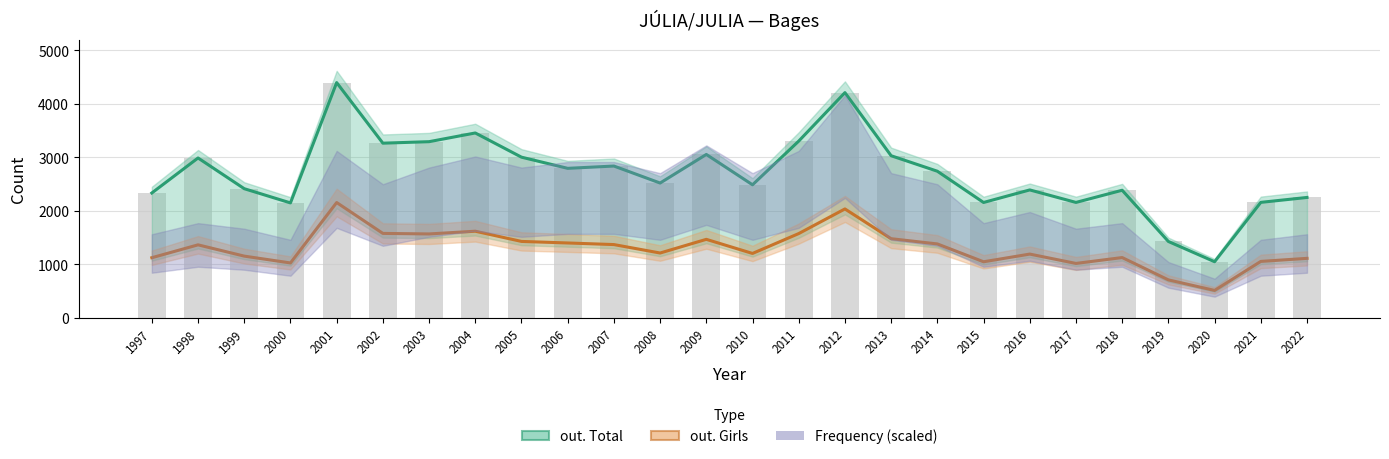

How many data points in out. Total are above 2740?

12